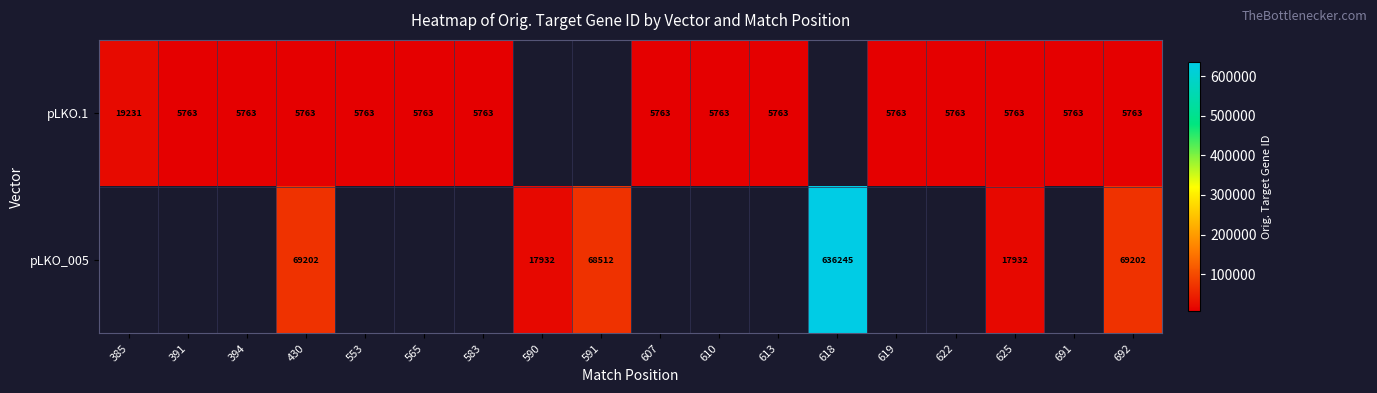

The pLKO.1 series shows 2920 at 691. True or false?

False